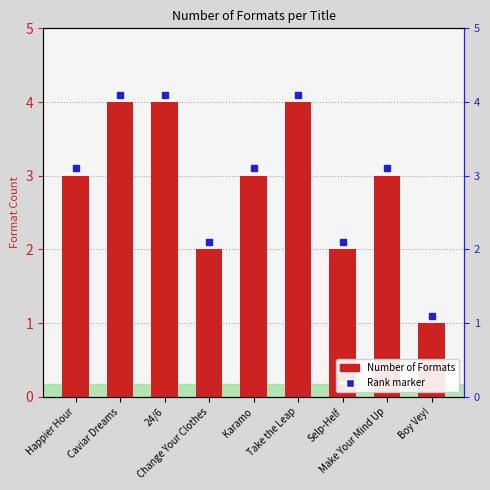

Reading left to right, what are all the values shown in this chart?

3	4	4	2	3	4	2	3	1